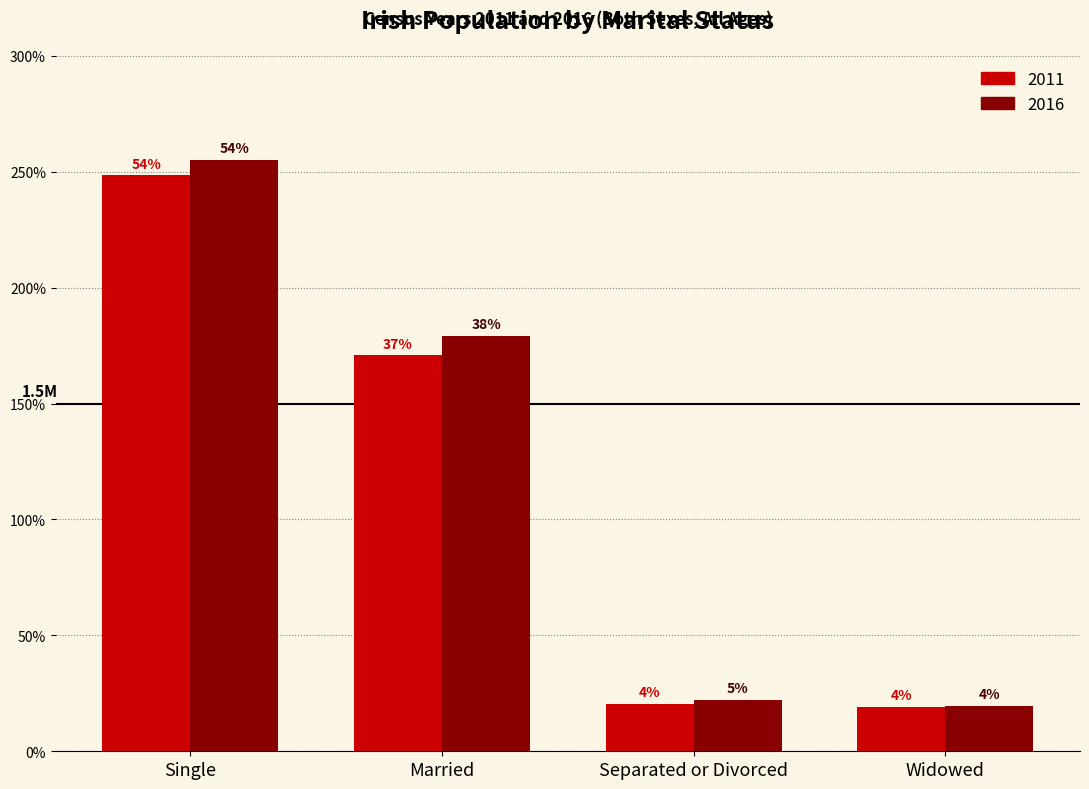

At which label does 2011 reach its peak?

Single